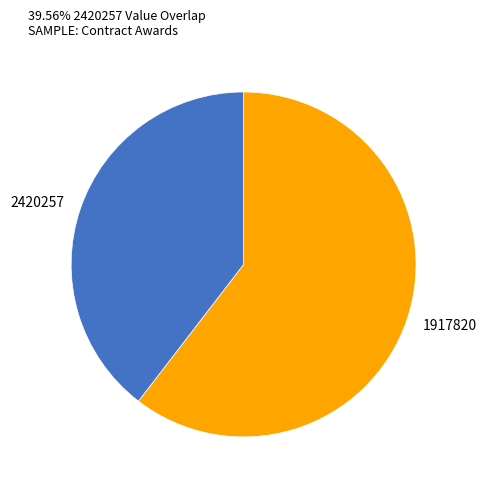

Is there any slice that represents more than half of the pie?

Yes